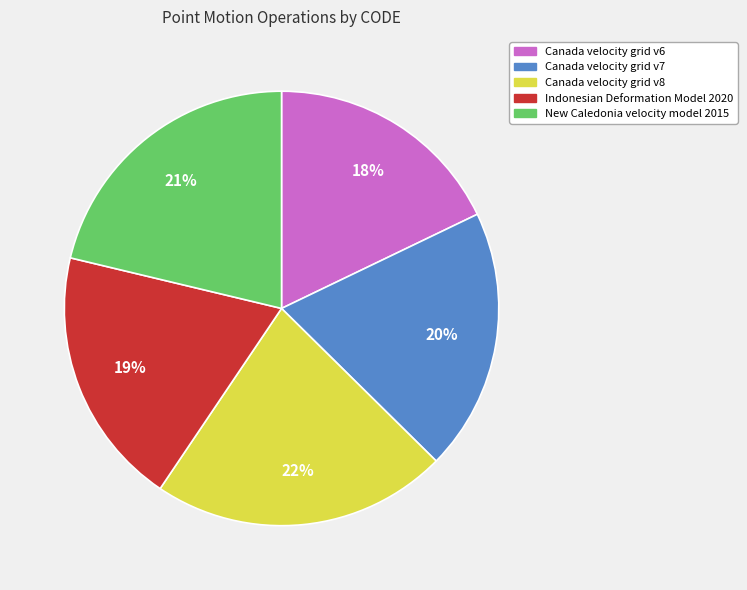

To the nearest percent, what percentage of the pie is Canada velocity grid v7?

20%